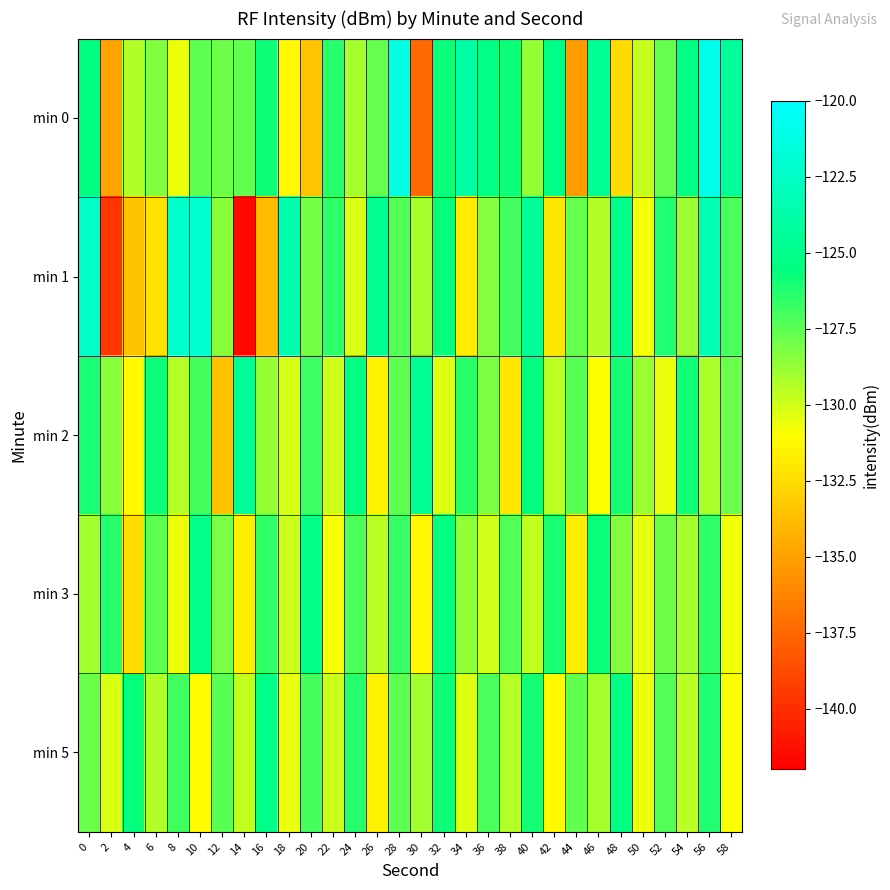

Which category has the lowest value across all series?

14